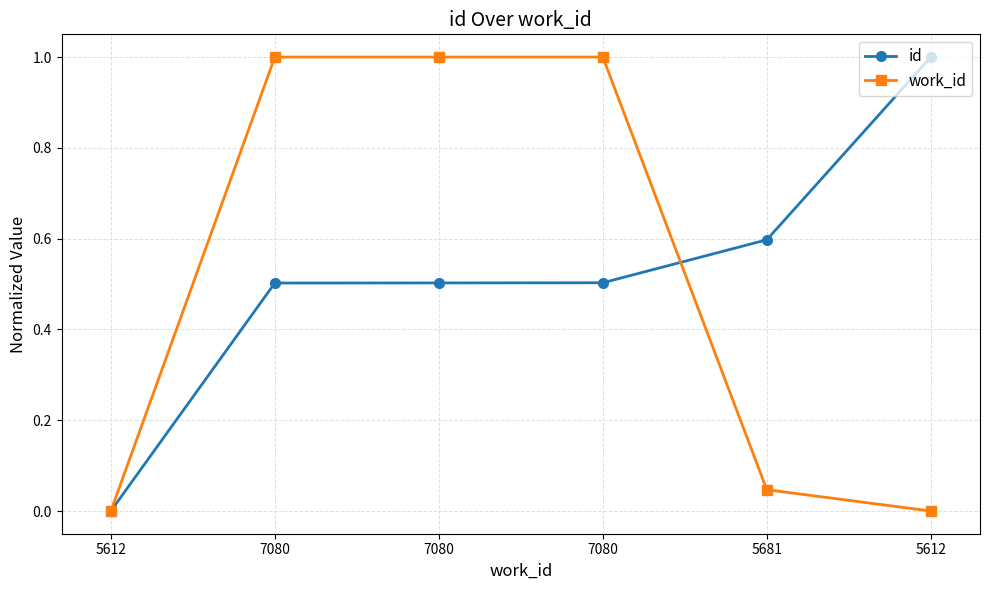

How many lines are shown in the chart?

2